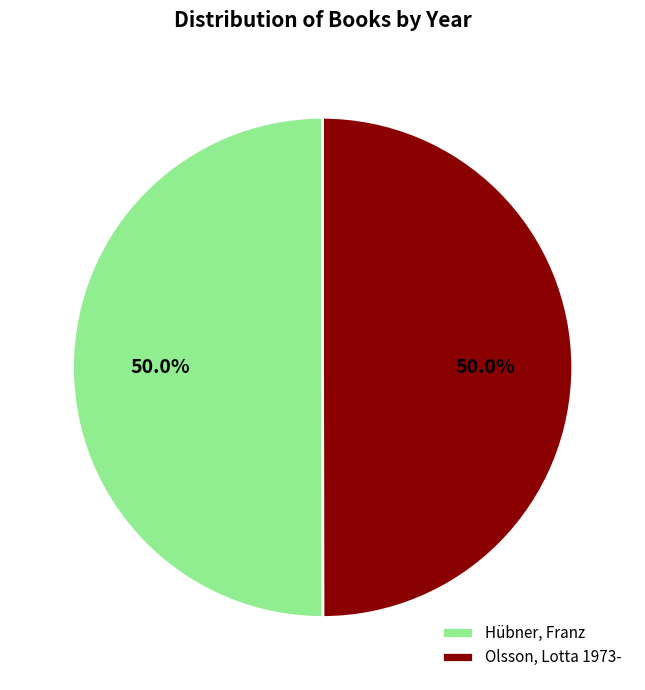

To the nearest percent, what is the combined percentage of Olsson, Lotta 1973- and Hübner, Franz?

100%